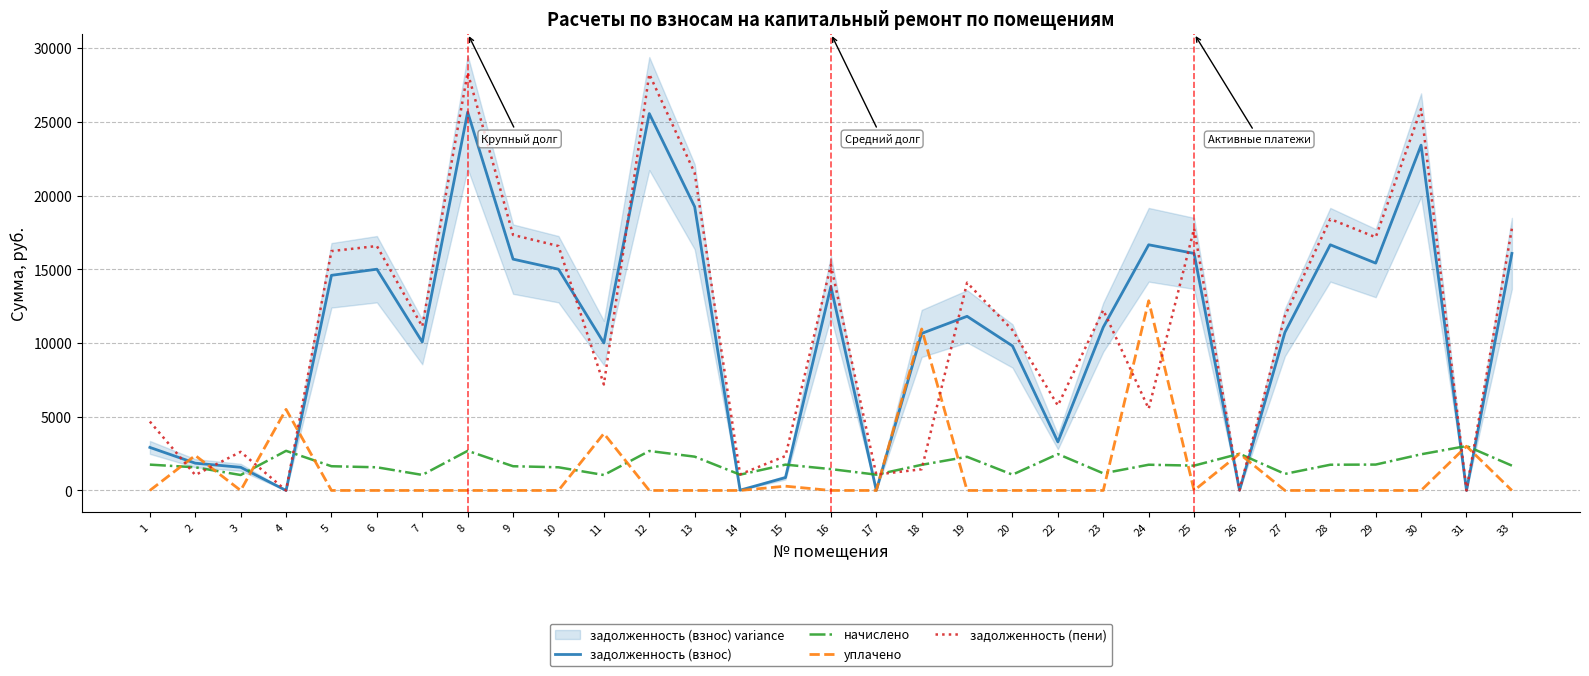

The value of уплачено at 20 is 7057.7. True or false?

False